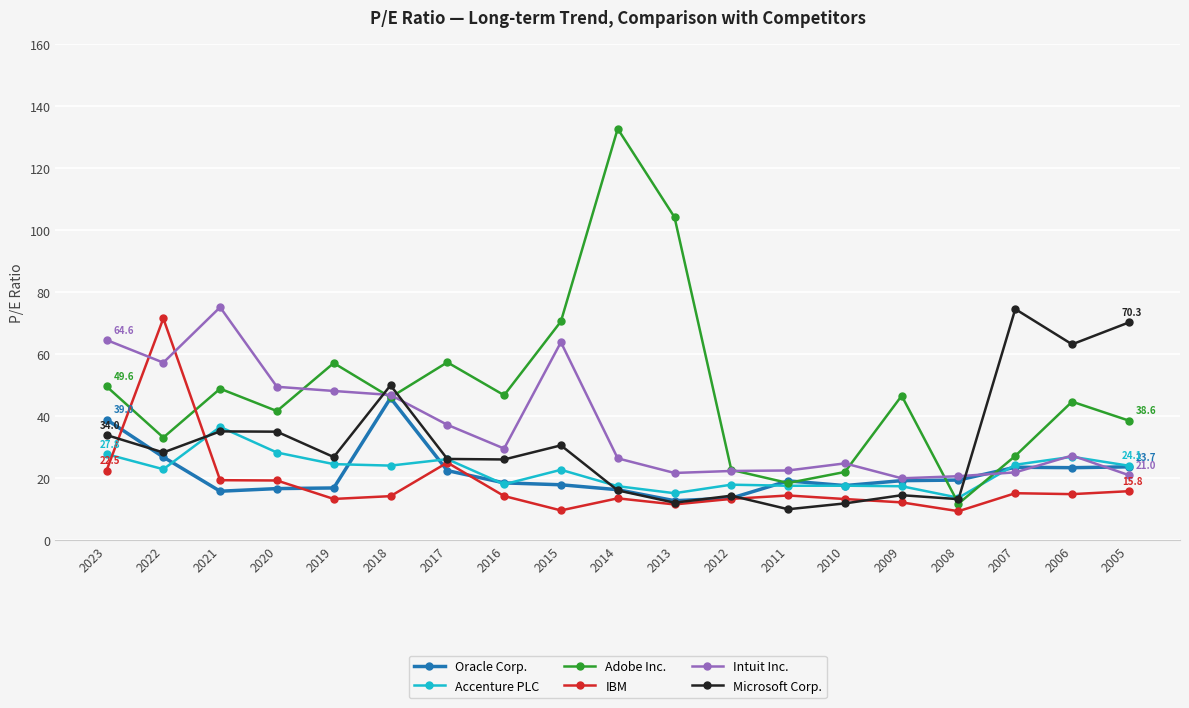

What is the value of the Oracle Corp. point at the 2nd from the left?

26.9